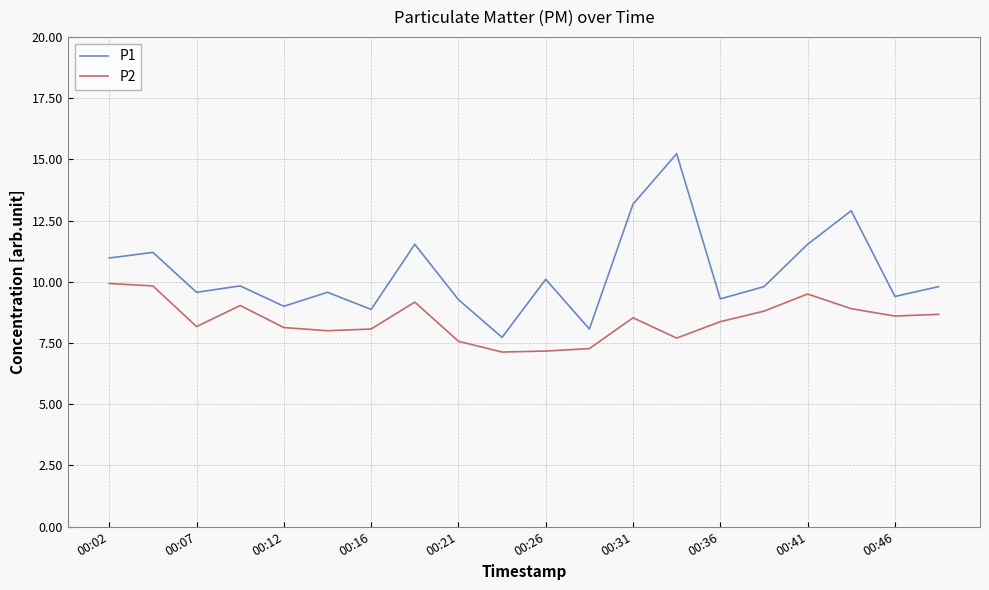

What is the sum of all P1 values?

206.8